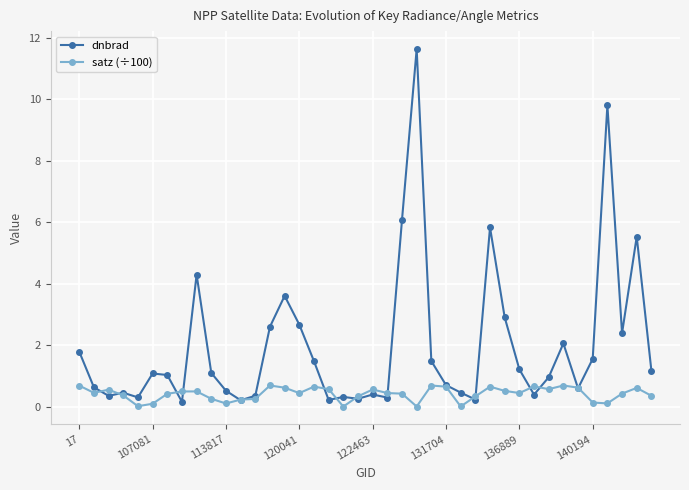

What are all the series names shown in the legend?

dnbrad, satz (÷100)